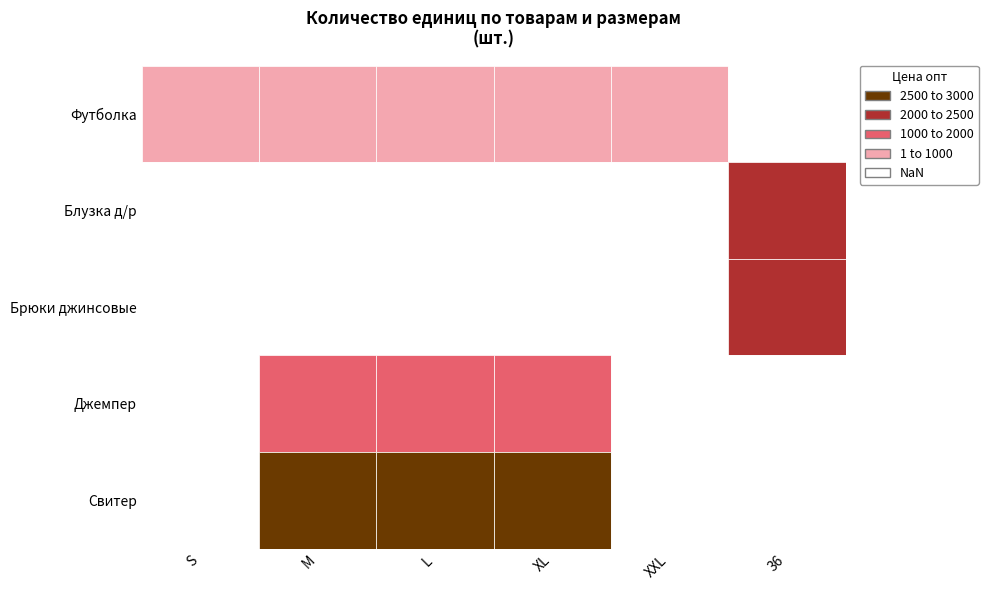

What is the difference between the maximum and minimum values in the Джемпер series?

6